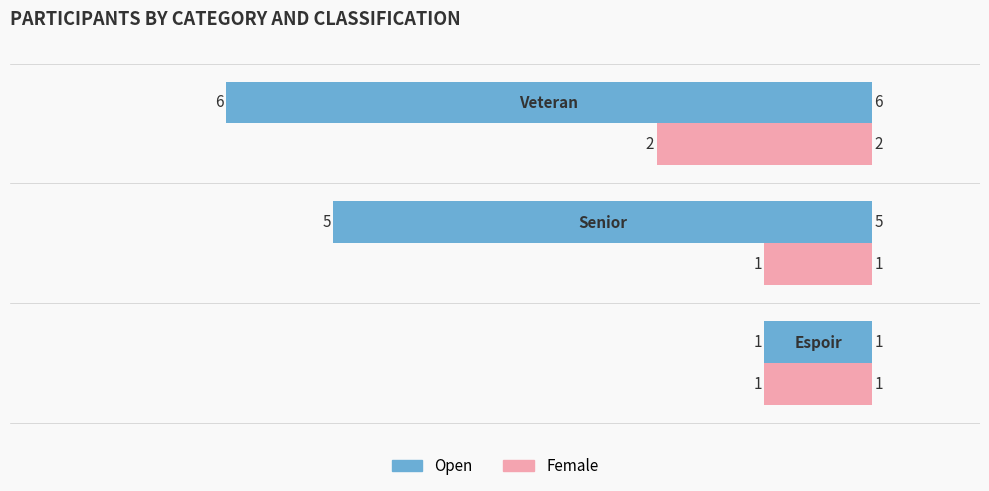

How many bars are there in total?

6